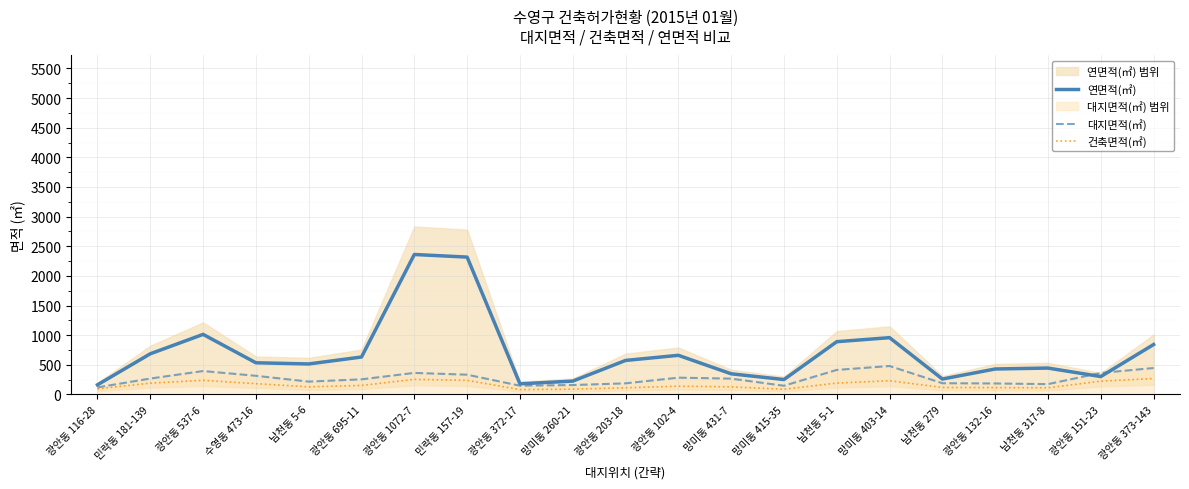

What is the difference between the second highest and second lowest values in the 건축면적(㎡) series?

167.3